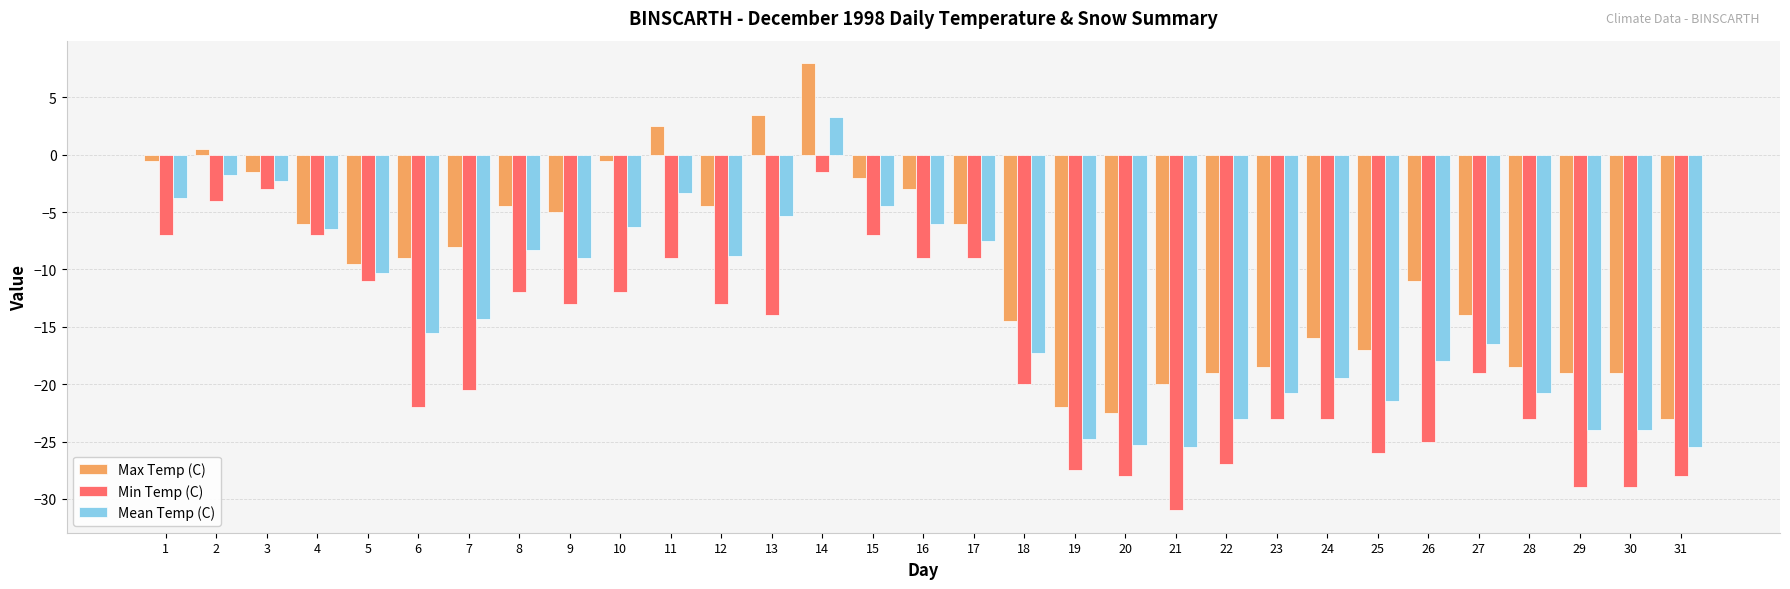

How many values in Max Temp (C) are above zero?

4